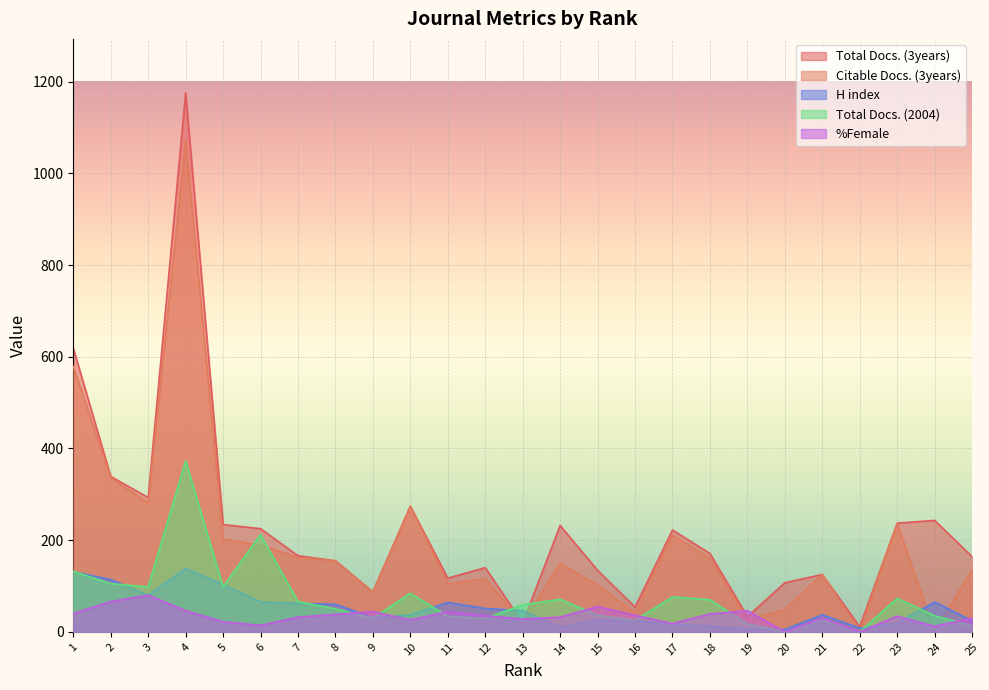

True or false: H index and Citable Docs. (3years) cross at least once.

True